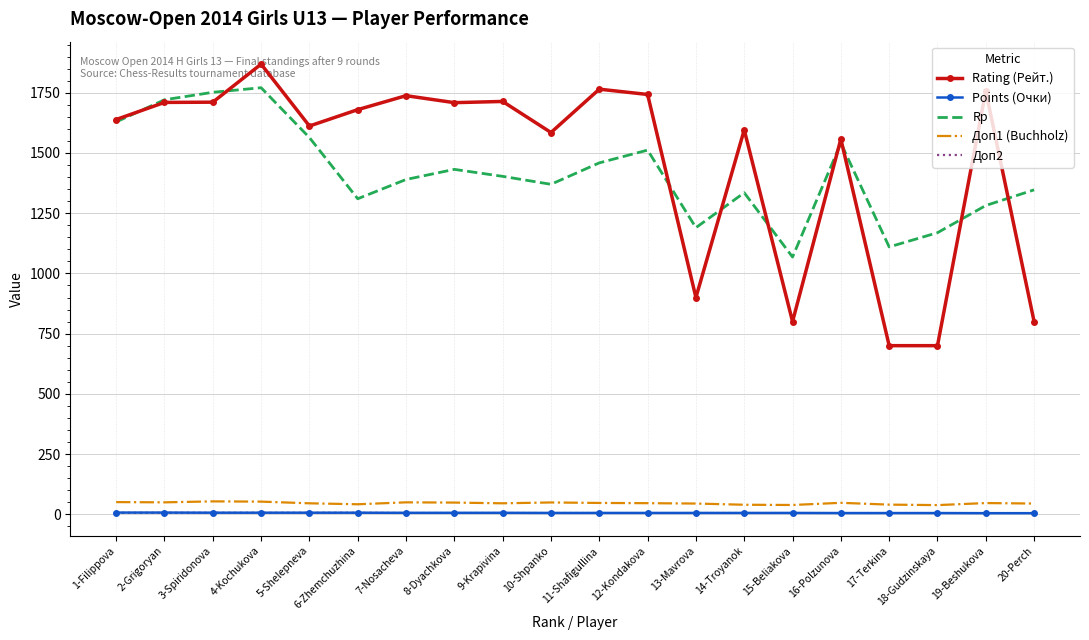

True or false: Доп2 and Points (Очки) cross at least once.

False